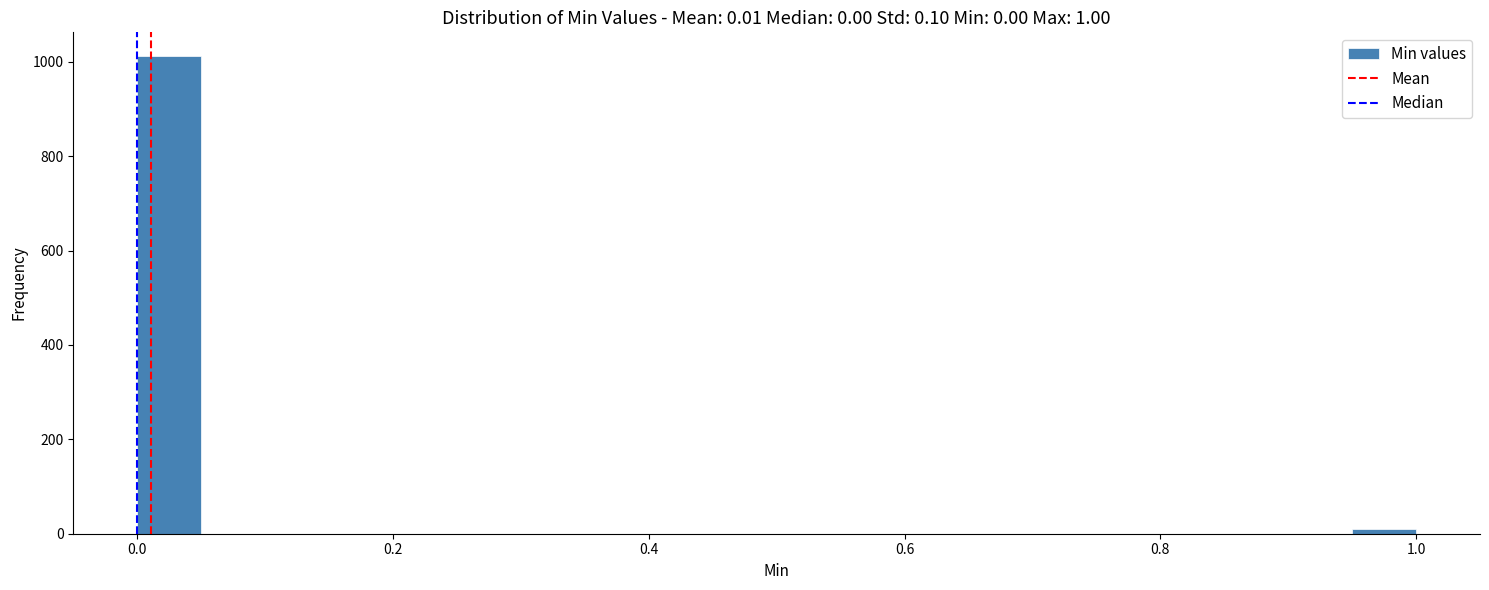

Read against the x-axis, roughly where is the centre of the tallest bar?

0.02